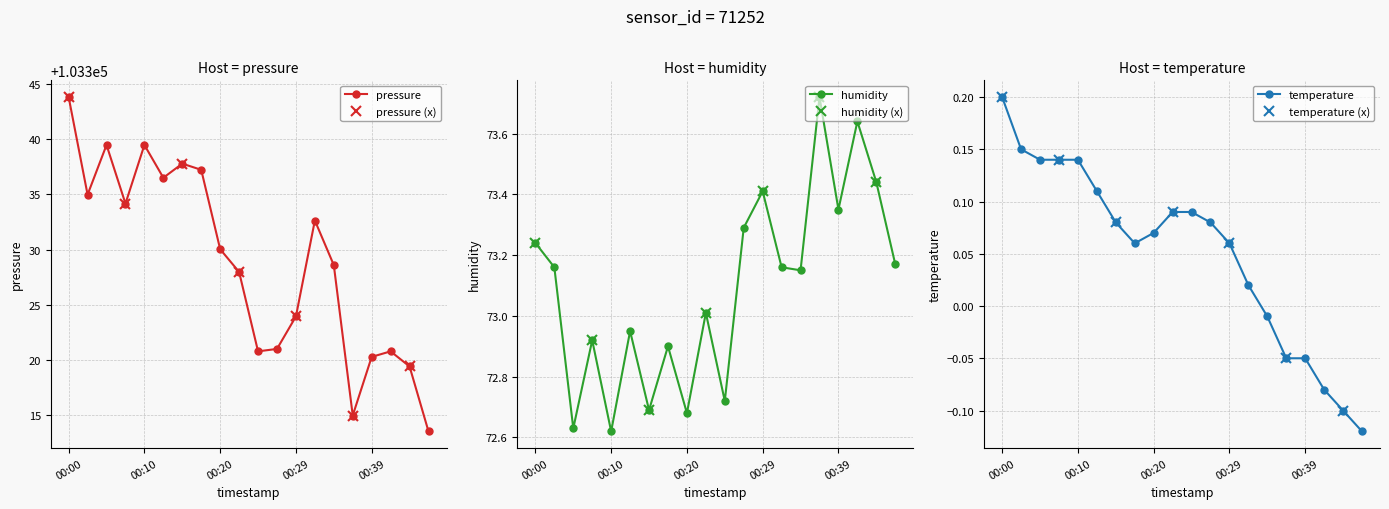

What are all the series names shown in the legend?

pressure, humidity, temperature